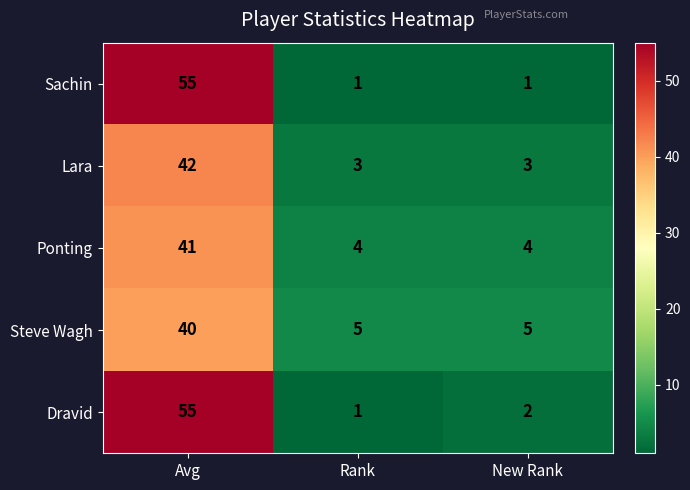

True or false: Steve Wagh has a value of 5 at New Rank.

True